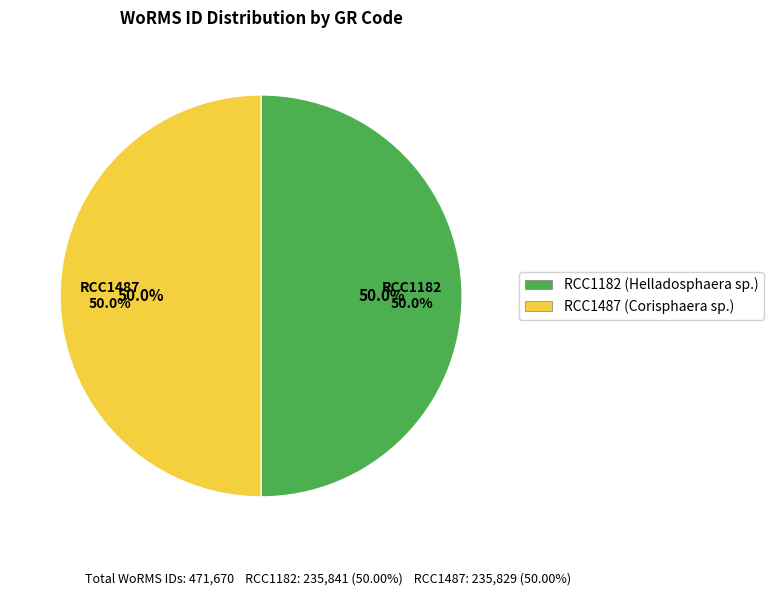

To the nearest percent, what percentage of the pie is RCC1182?

50%